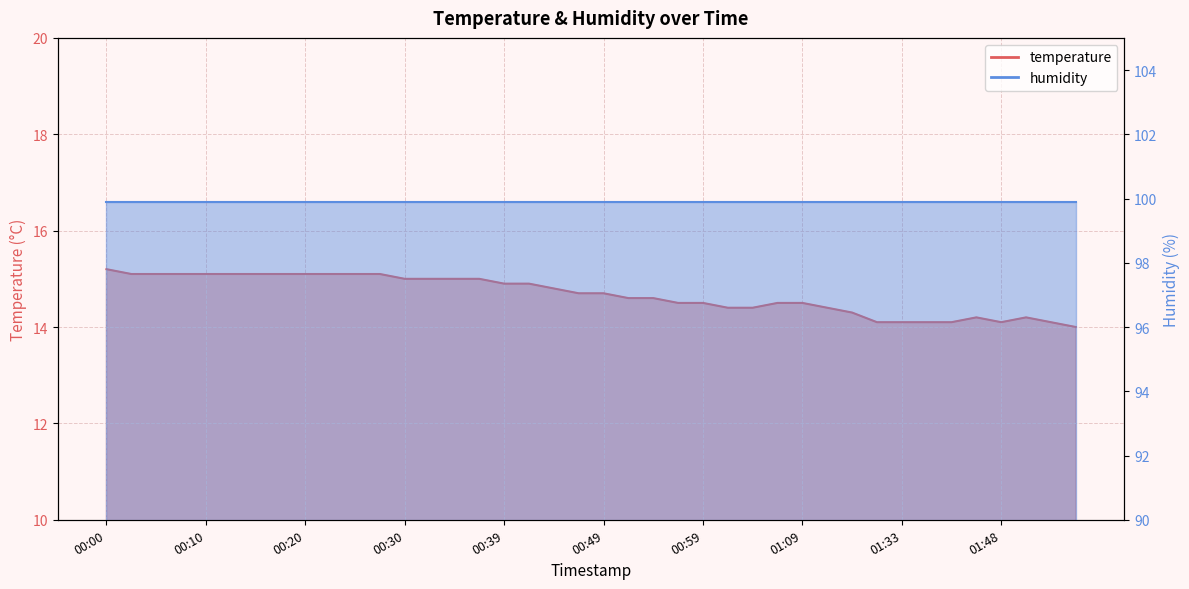

Does the chart display data point markers on the line(s)?

No